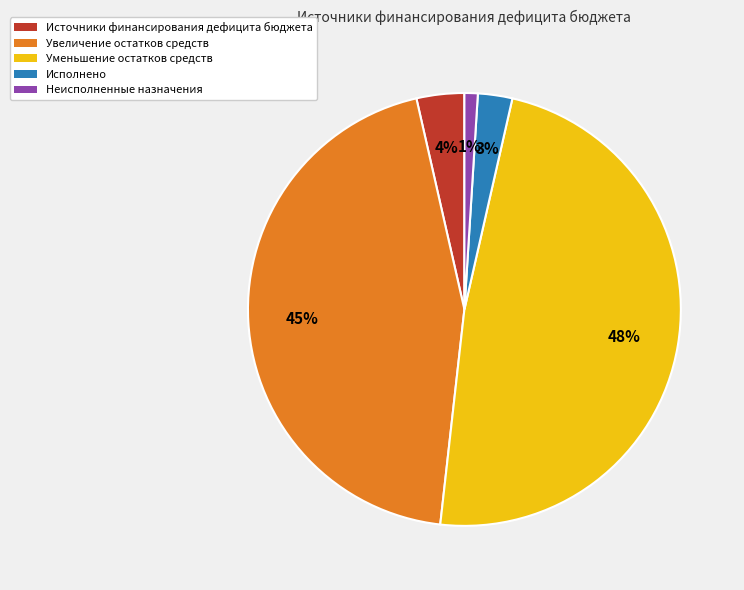

To the nearest percent, what is the combined percentage of Неисполненные назначения and Исполнено?

4%